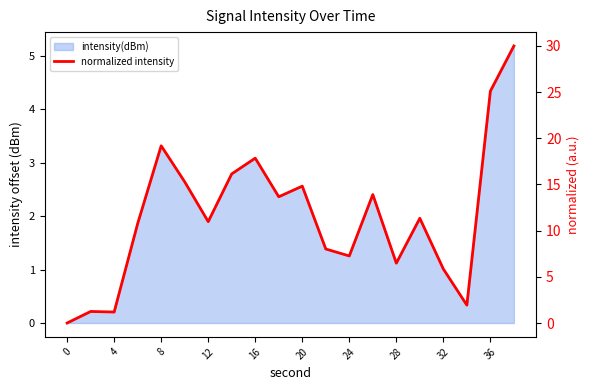

The value at 4 is 2.0. True or false?

False